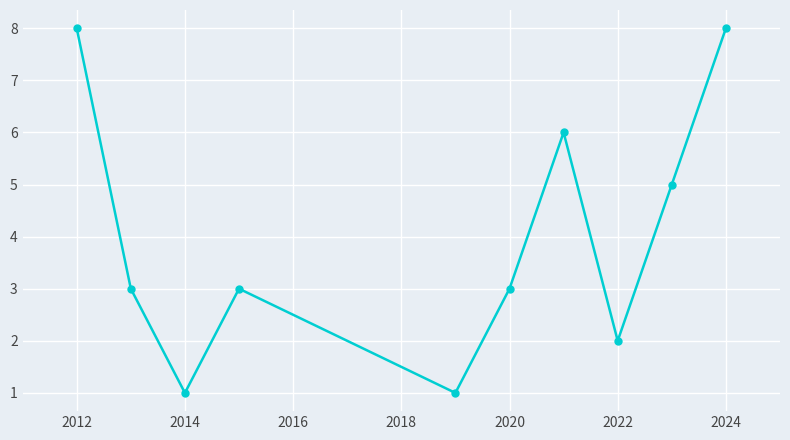

True or false: the data has more than 1 interior local peaks.

True